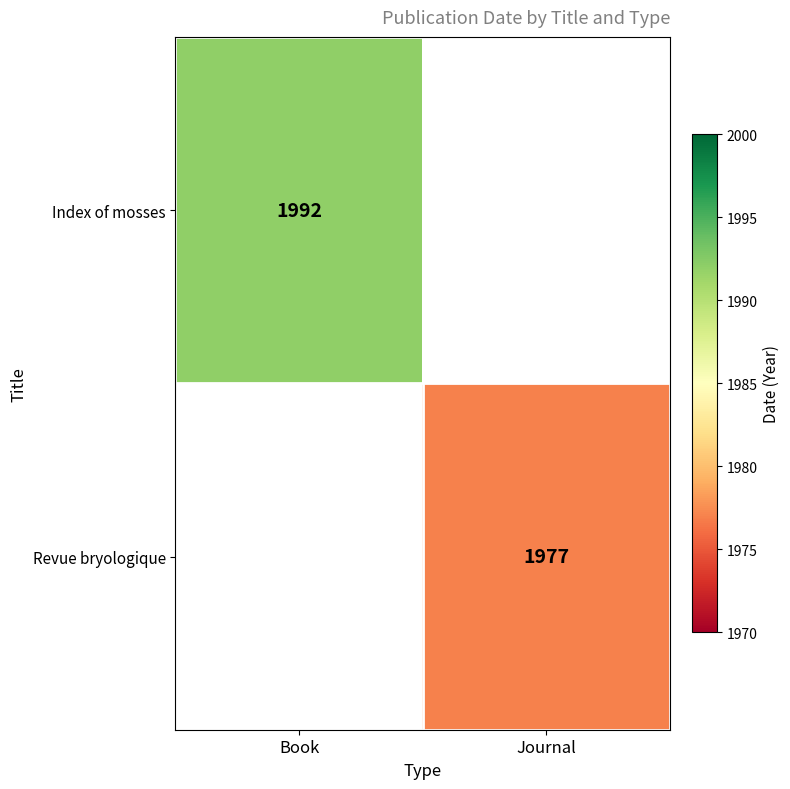

Is the value of Revue bryologique at Journal greater than the value of Index of mosses at Book?

No